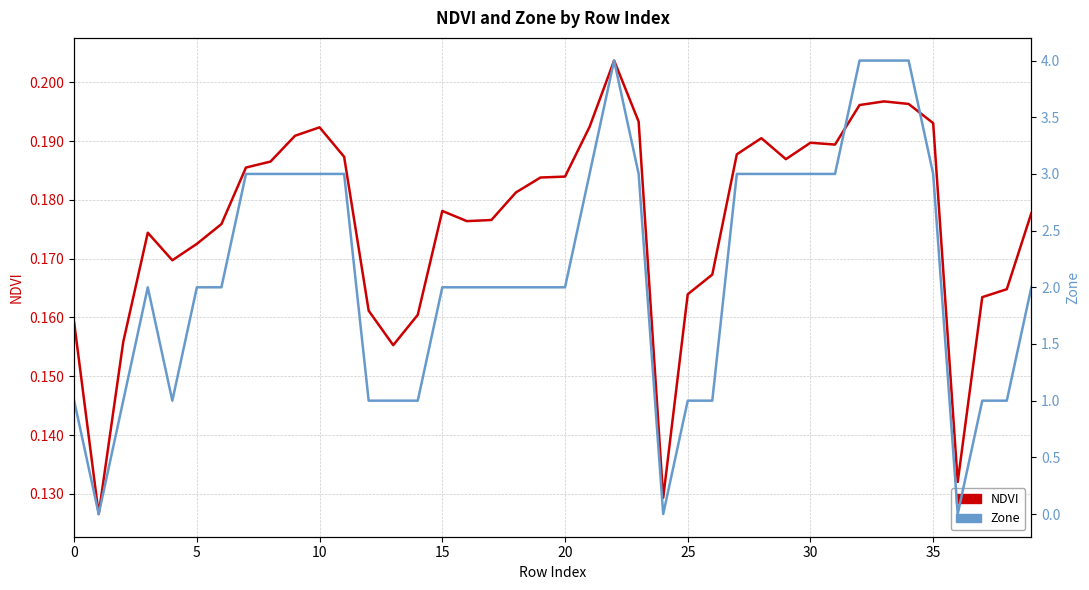

Which series has the largest range (max minus min)?

Zone